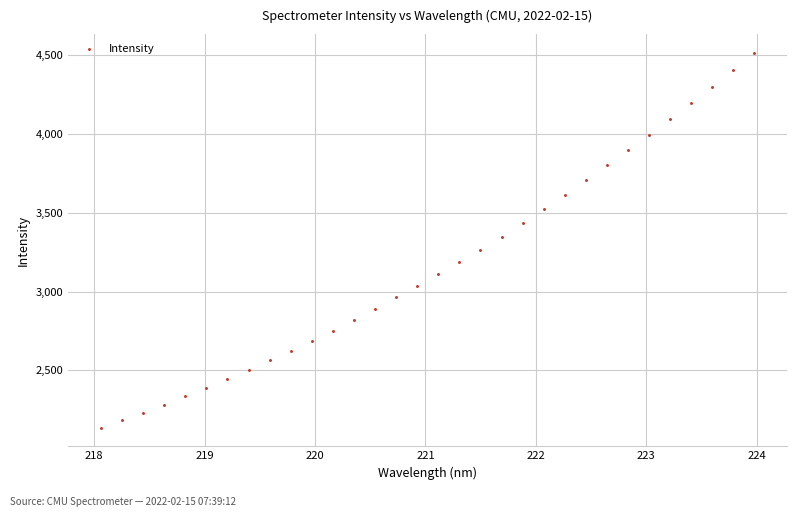

What is the range of Y values (max minus min)?

2377.4